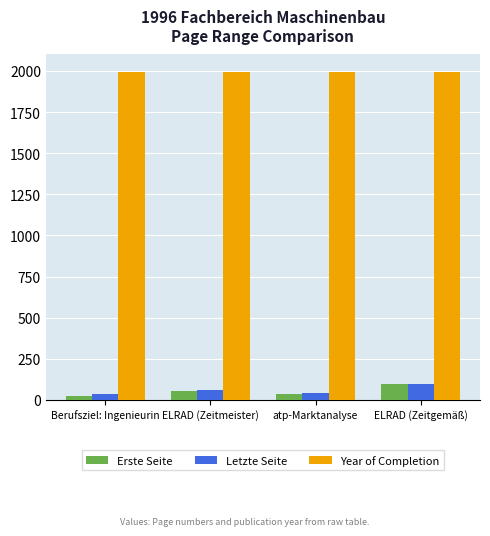

How many bars are there in each group?

3